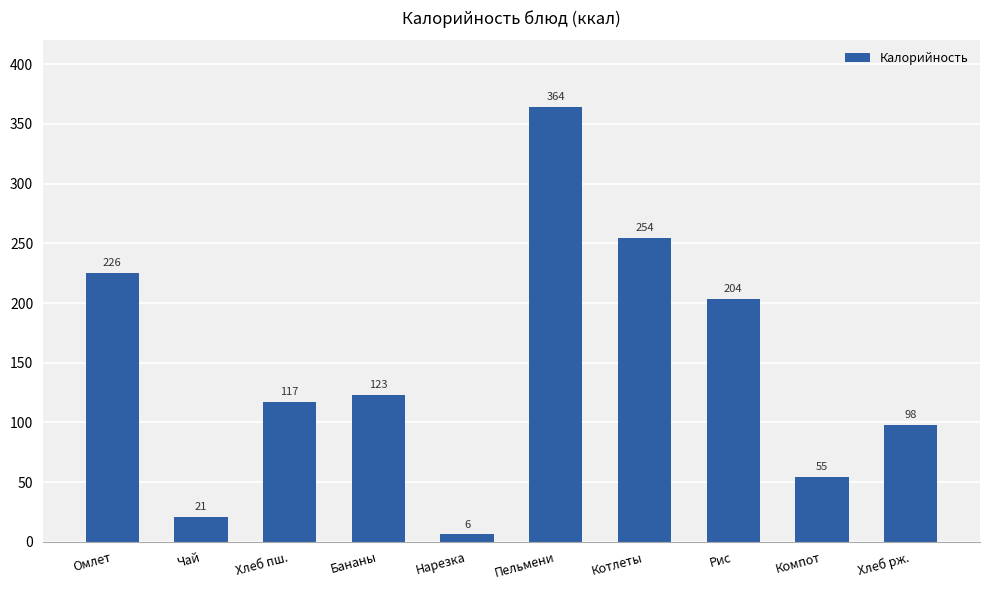

What is the value of the 7th bar from the left?

254.5